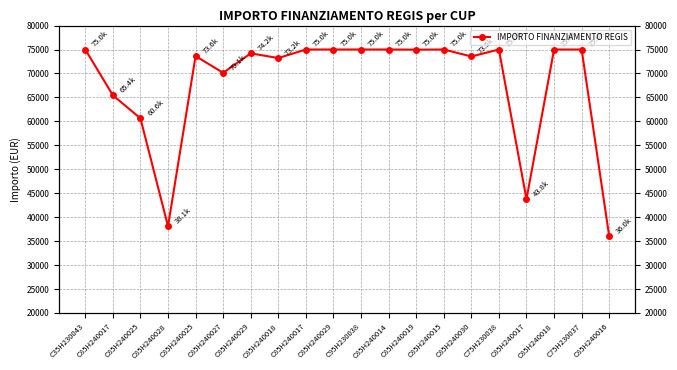

Which label corresponds to the smallest value in the chart?

C85H240016